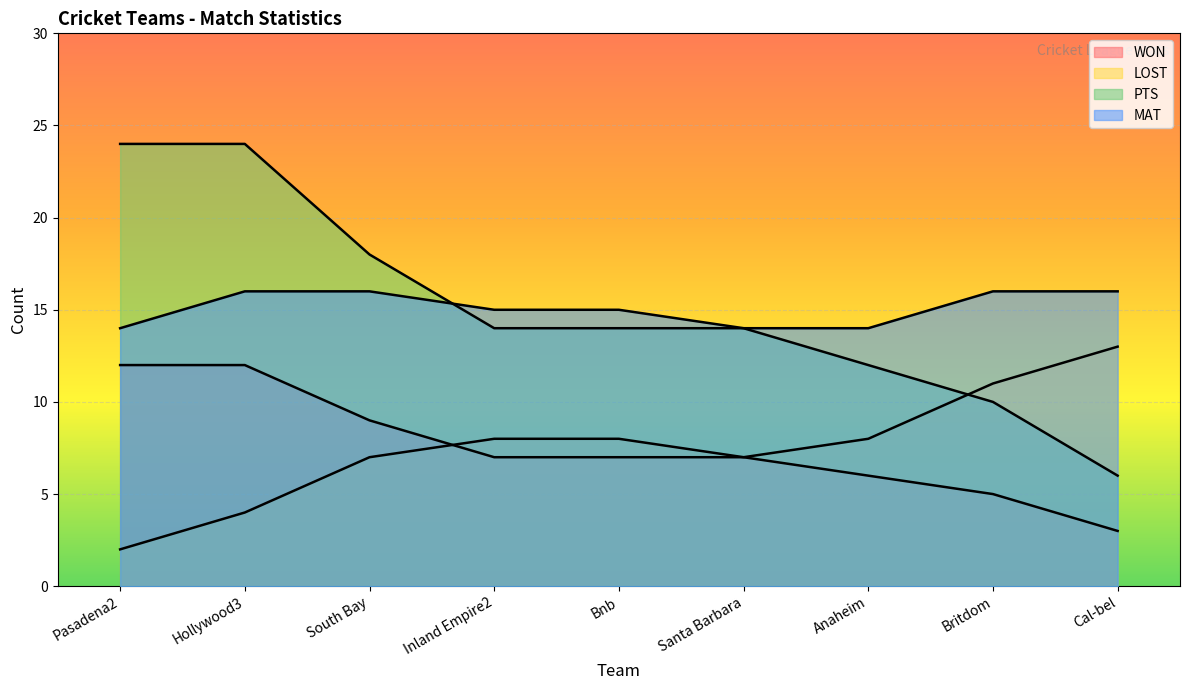

What is the total value across all series at South Bay?

50